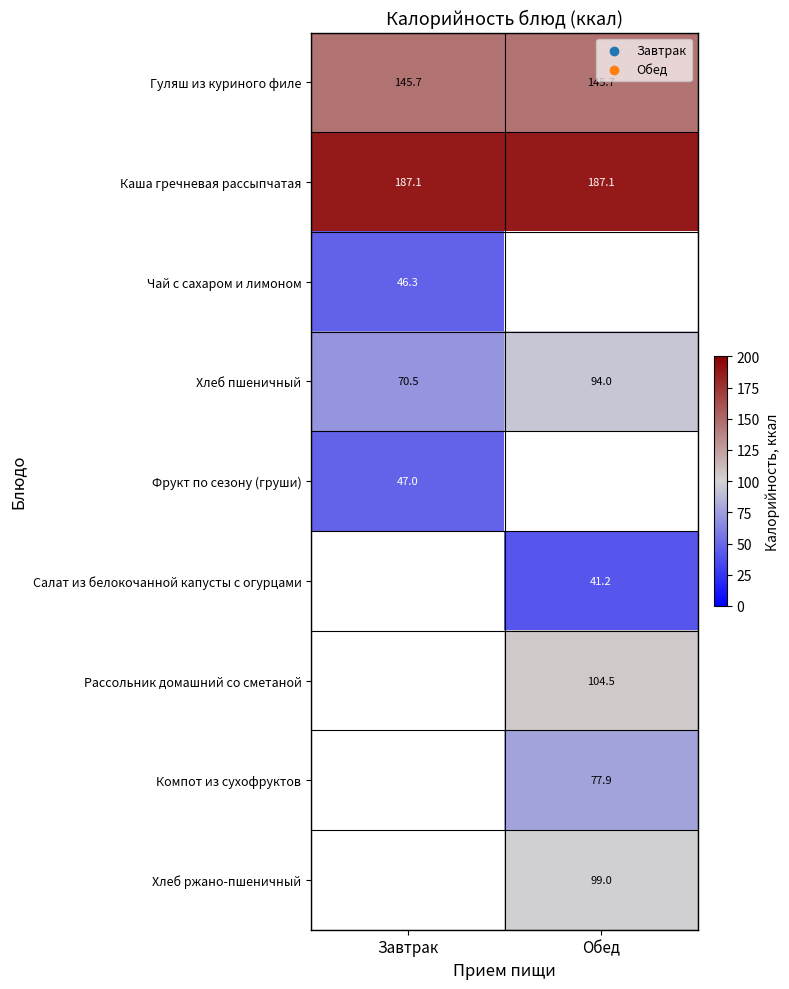

Is the value of Хлеб пшеничный at Обед greater than the value of Гуляш из куриного филе at Обед?

No